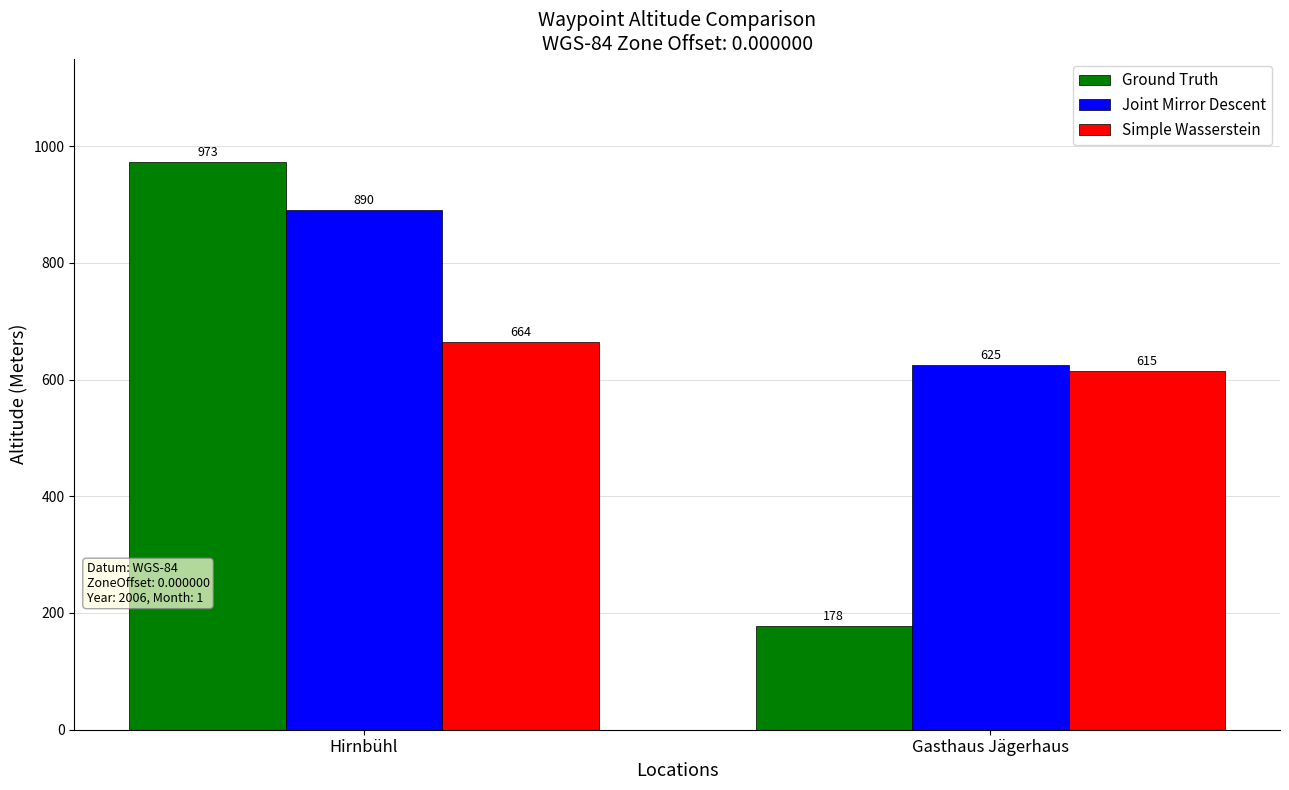

Is the value of Ground Truth at Gasthaus Jägerhaus greater than the value of Joint Mirror Descent at Hirnbühl?

No